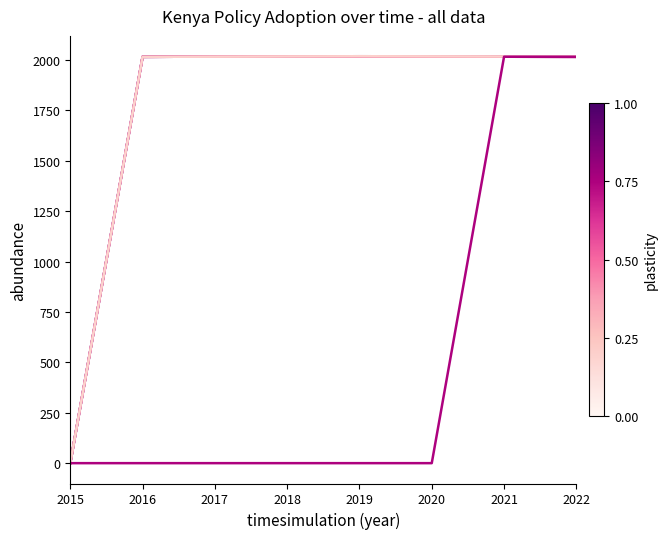

Reading right to left, transcribe all the data shown in this chart.

DKS 2464-2:2020 Refrigerators-Freezers: 2017.5	2018.0	2018.5	2019.0	2018.0	2017.0	2016.0	0.0
KS 2446-1:2013 Non-Directional lamps: 2016.0	2016.5	2017.0	2017.5	2018.0	2017.0	2016.0	0.0
KS 2447-1:2013 Fluorescent and HID: 2016.0	2016.5	2017.0	2017.5	2018.0	2017.0	2016.0	0.0
KS 2448-1:2013 Tubular Lamps: 2016.0	2016.5	2017.0	2017.5	2018.0	2017.0	2016.0	0.0
KS 2463:2019 Room ACs: 2017.5	2018.0	2018.5	2019.0	2018.0	2017.0	2016.0	0.0
Energy Appliances Label: 2016.0	2016.5	0.0	0.0	0.0	0.0	0.0	0.0